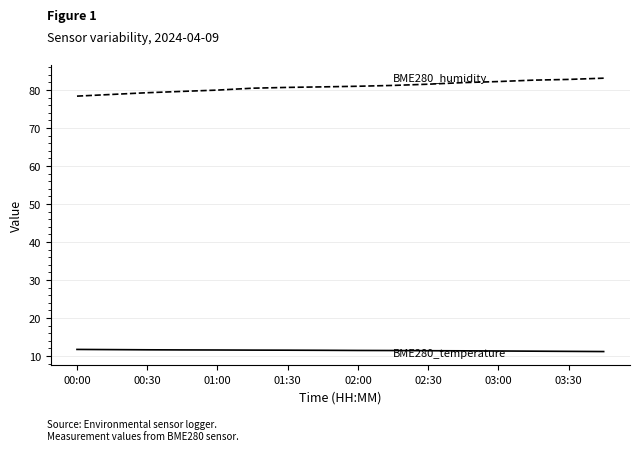

What is the maximum value shown in the chart?

83.1